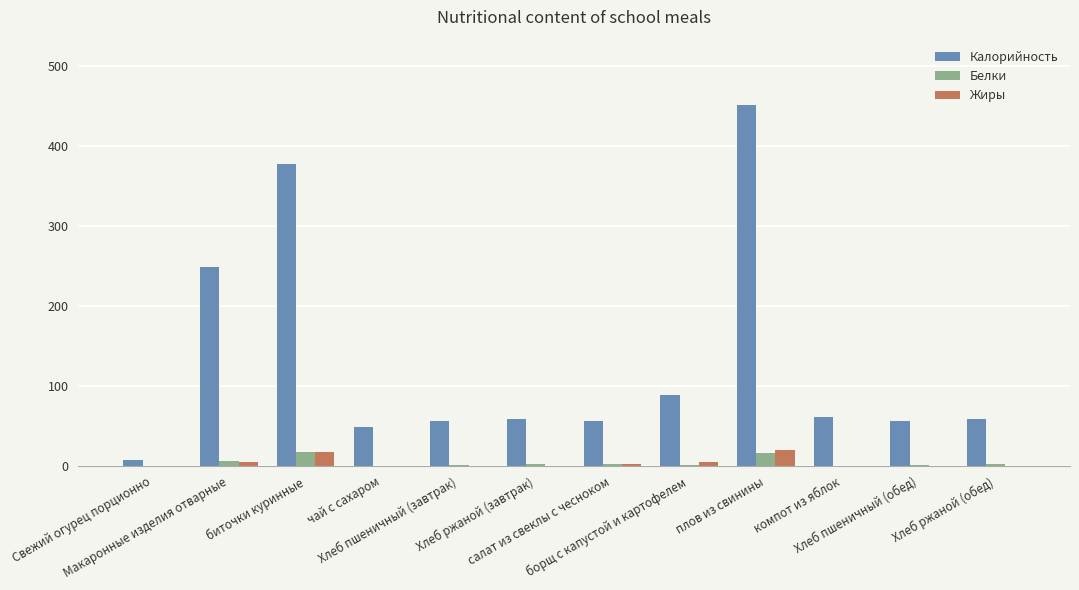

What is the highest value of the Жиры series?

19.6